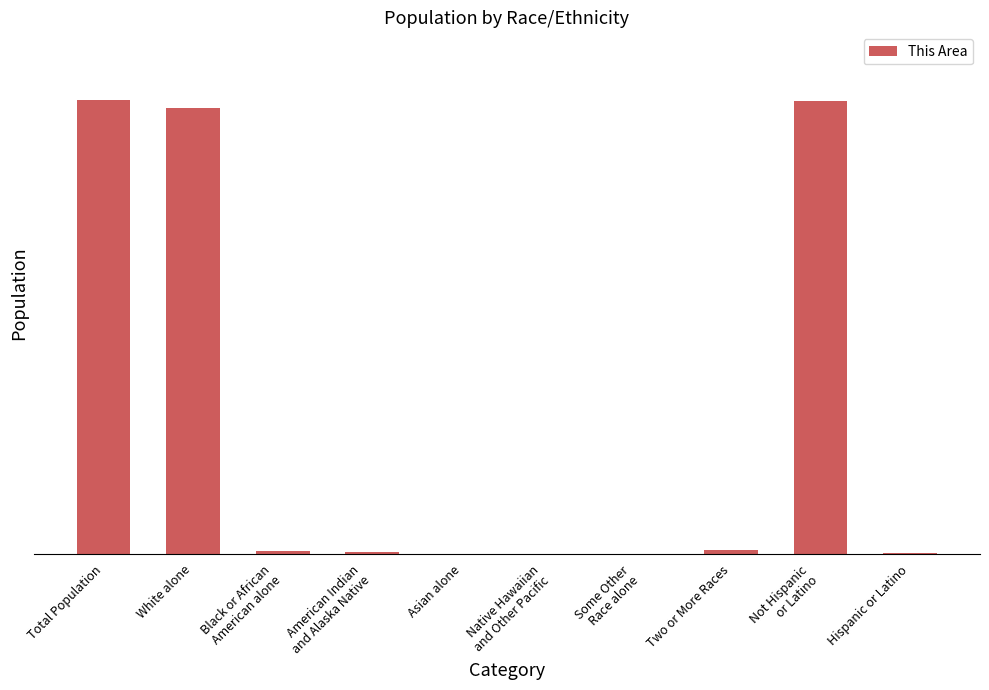

The chart shows a value of 2 at Hispanic or Latino. True or false?

True